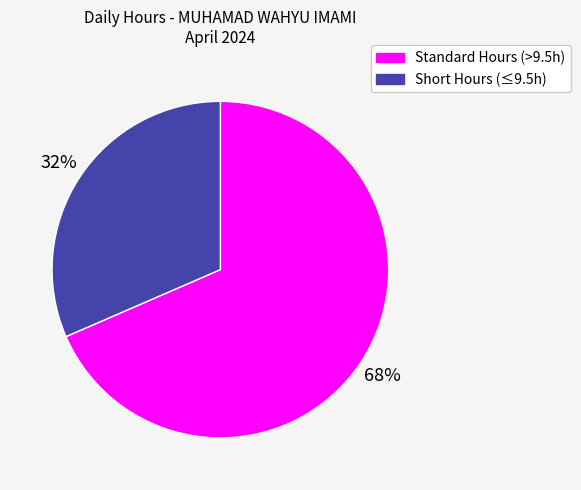

To the nearest percent, what is the average slice percentage?

50%